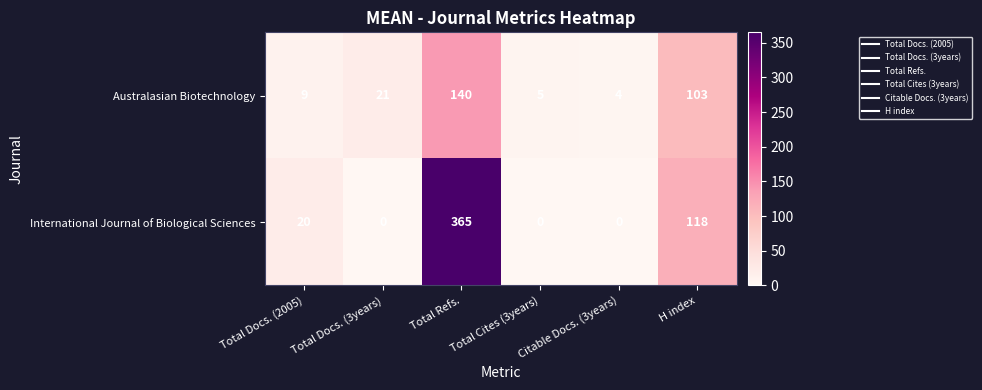

How many data points in International Journal of Biological Sciences are less than 20?

3